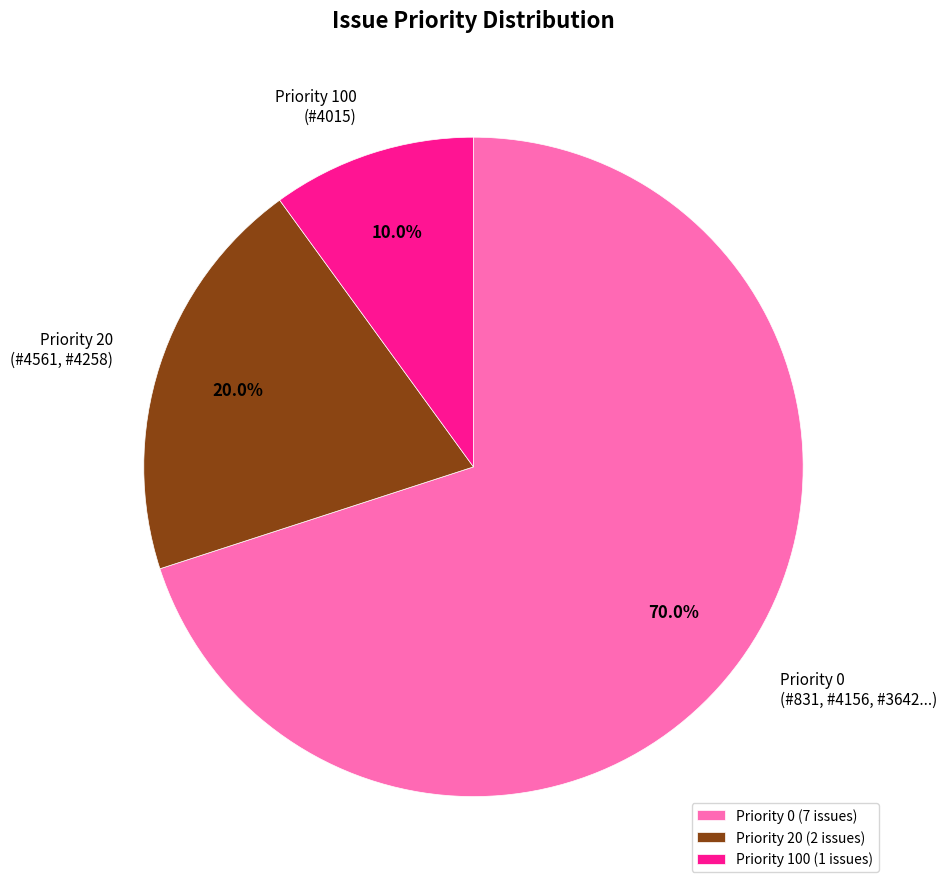

Is there any slice that represents more than half of the pie?

Yes